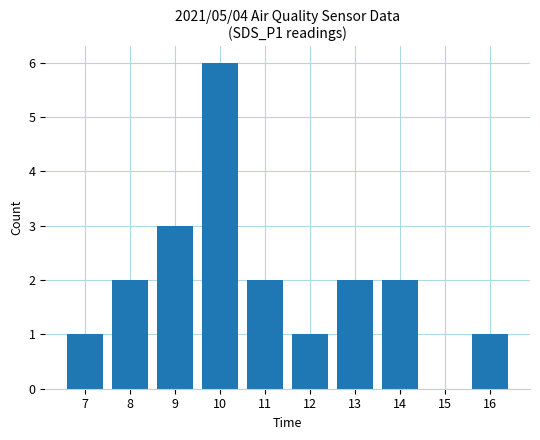

What is the sum of the values at 16 and 10?

7